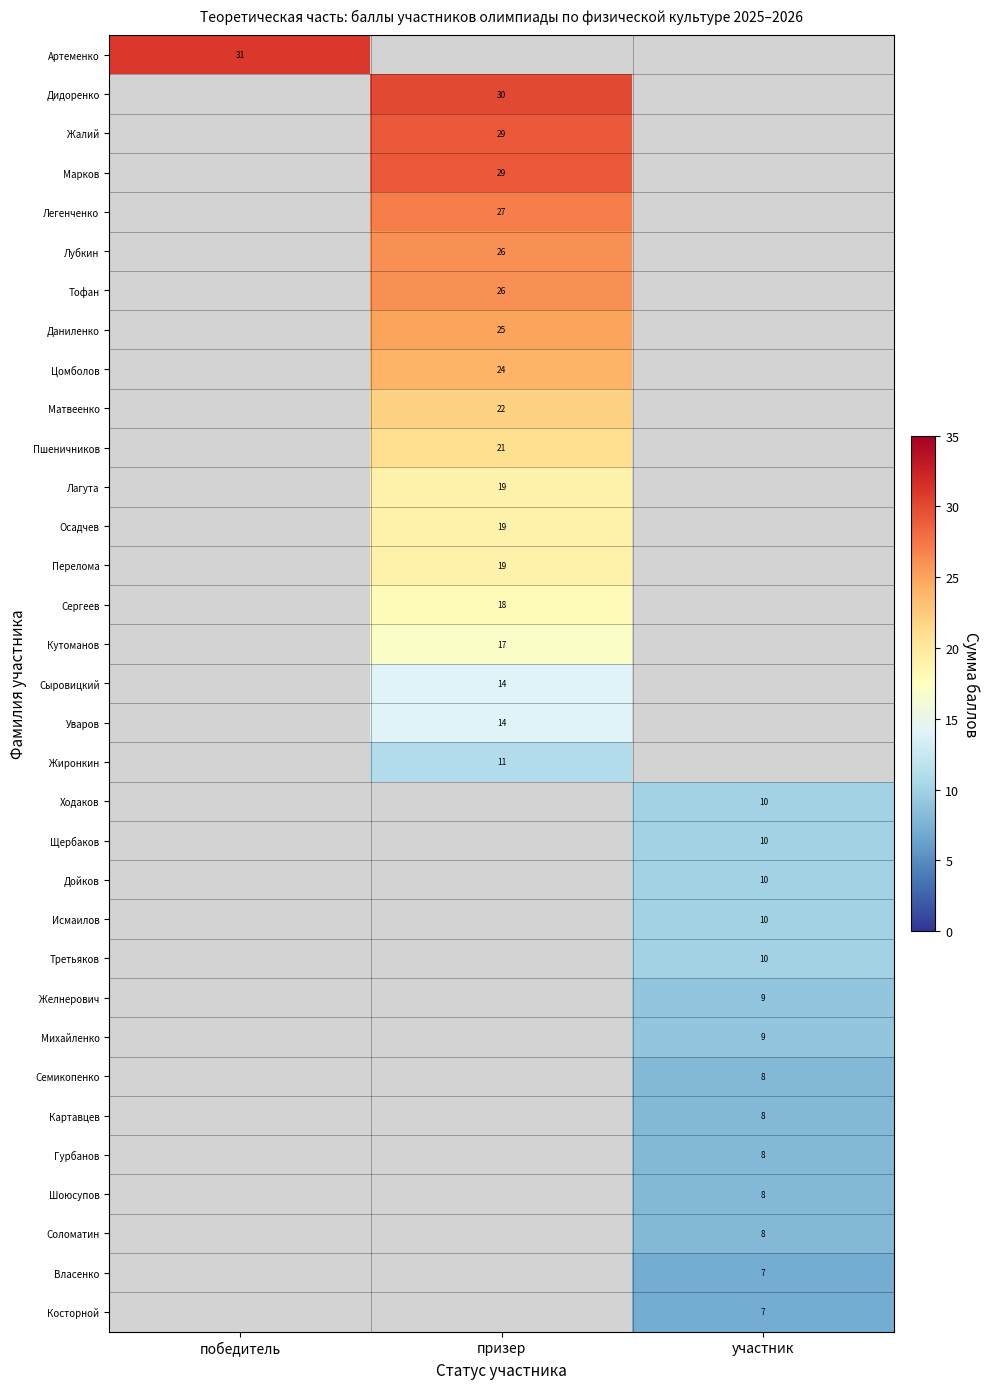

True or false: Пшеничников has a value of 35 at призер.

False